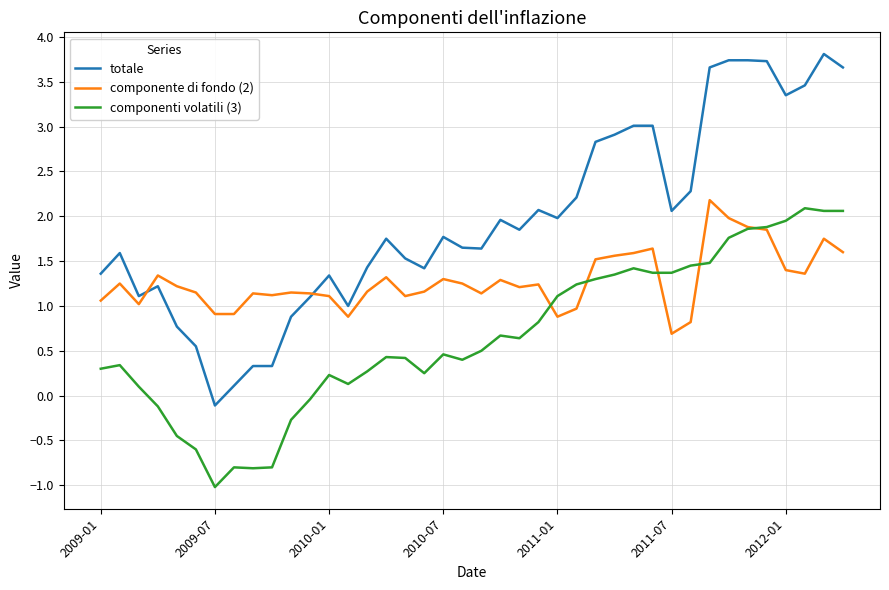

True or false: componenti volatili (3) and totale intersect in this chart.

False